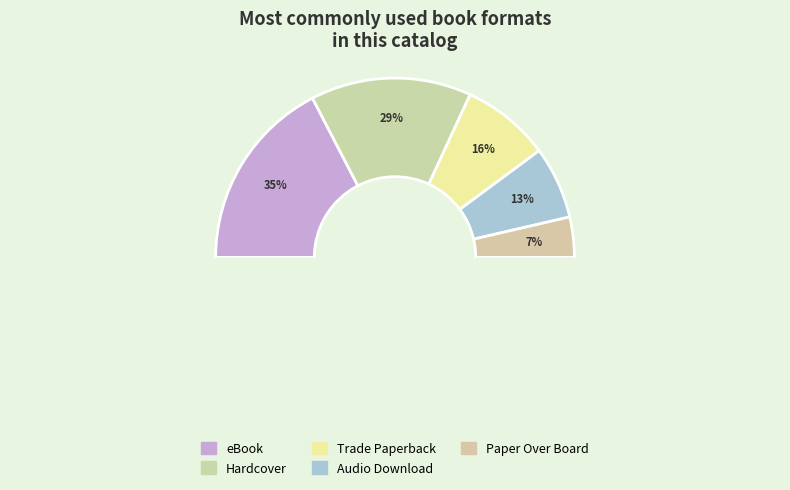

To the nearest percent, what is the difference between the eBook and Trade Paperback slice percentages?

19%